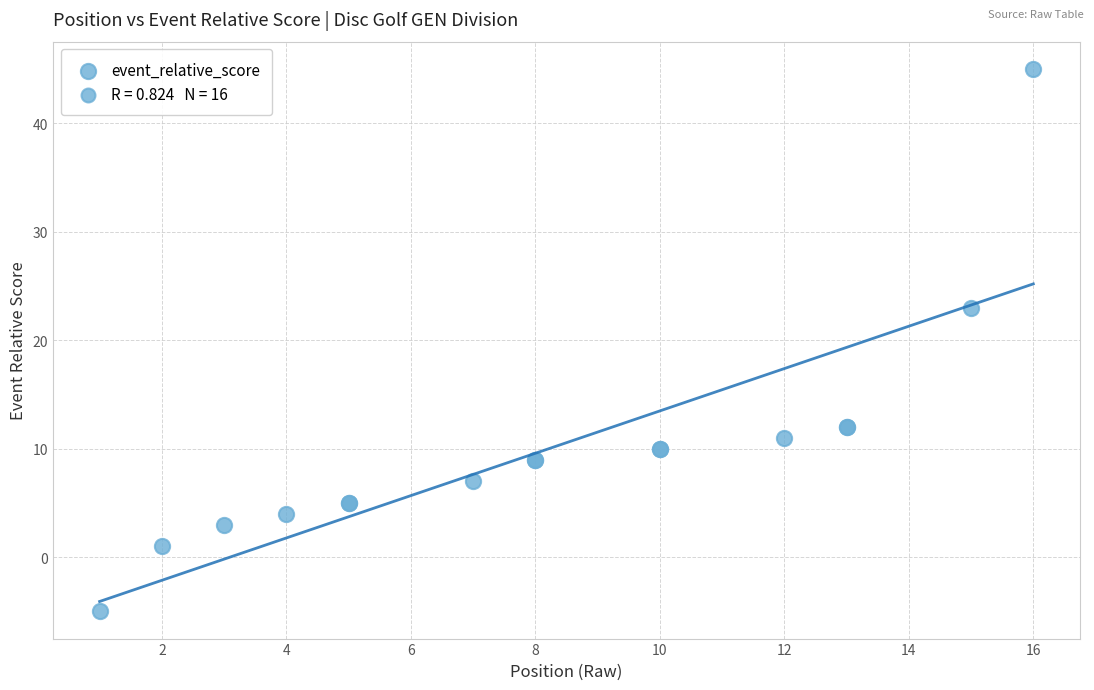

What Y value in the scatter plot is closest to 20?

23